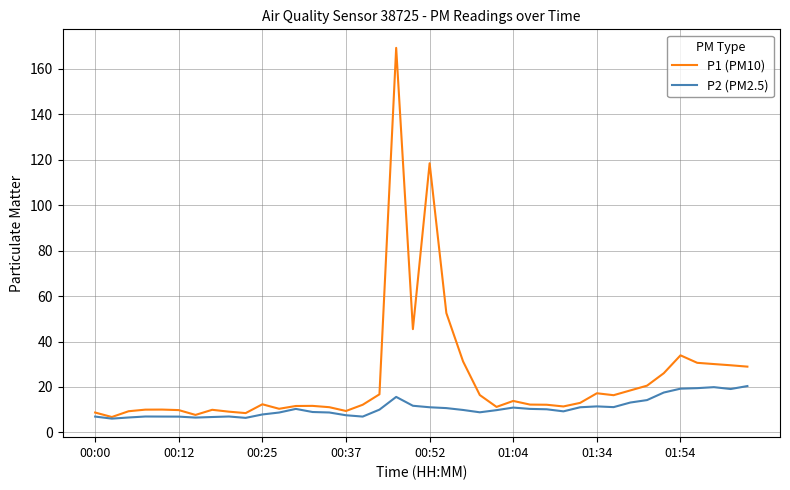

List the series in order of their overall mean, lowest first.

P2 (PM2.5), P1 (PM10)